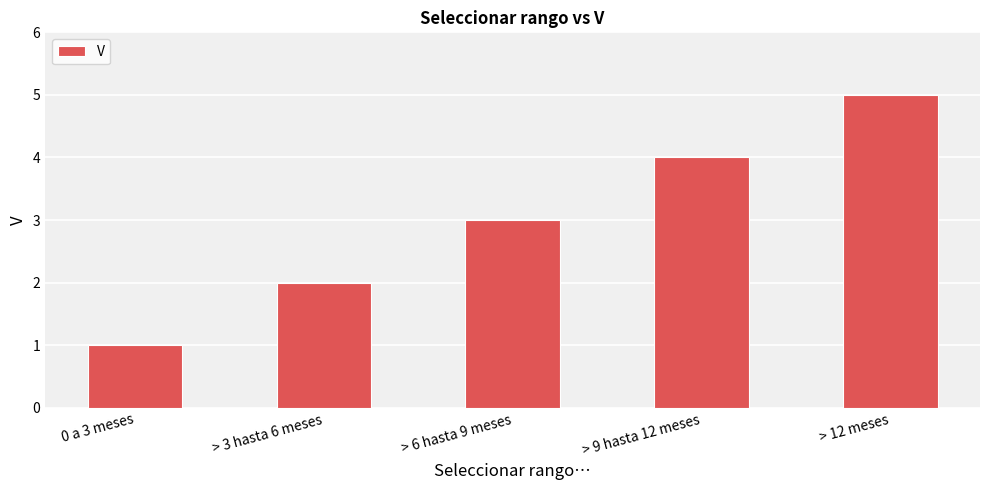

What is the sum of the values at > 3 hasta 6 meses and > 6 hasta 9 meses?

5